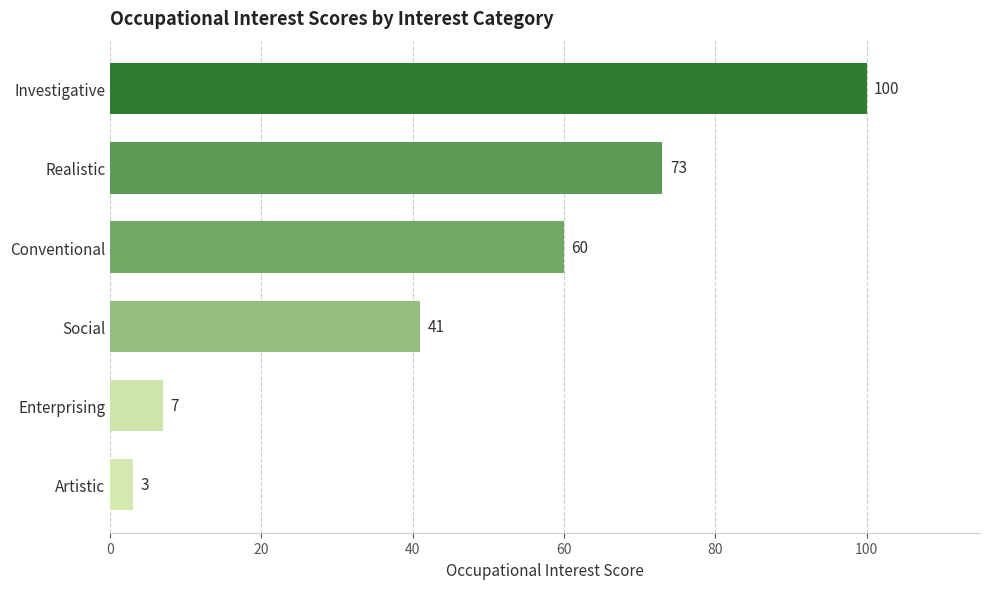

Are the bars horizontal?

Yes